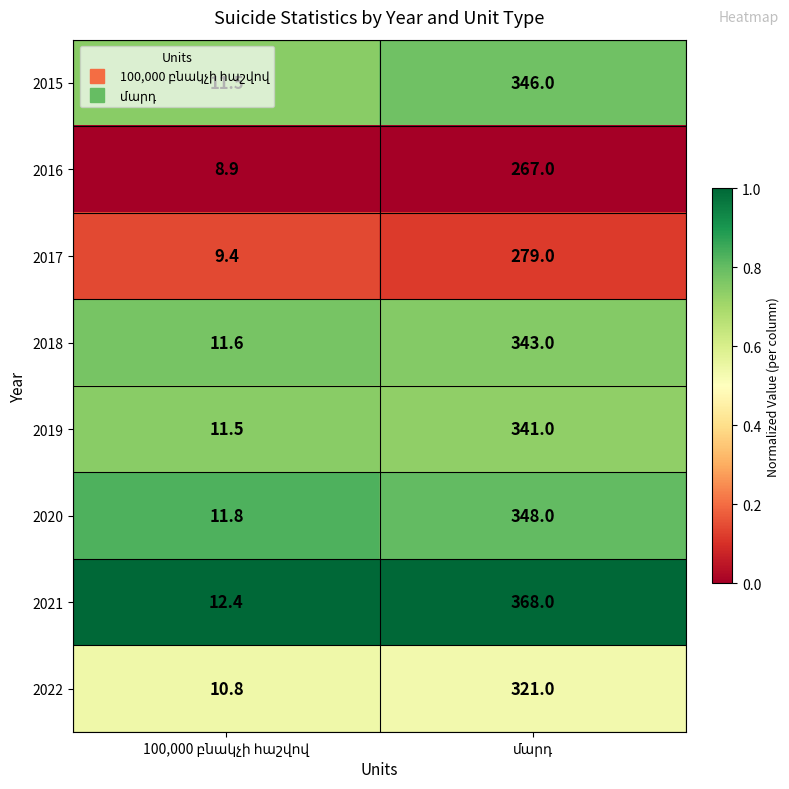

Count the number of data series in this chart.

8